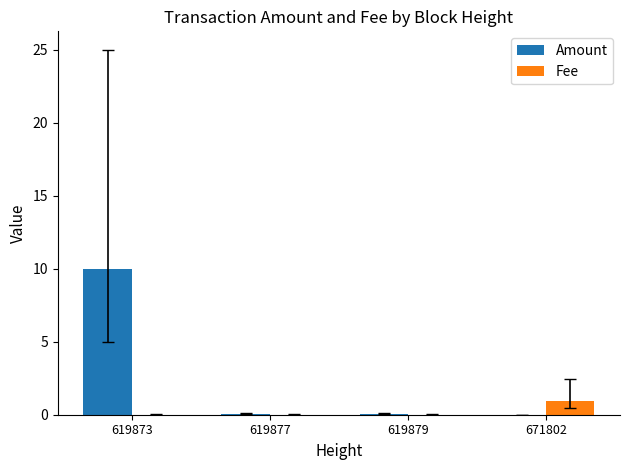

What is the average value of the Amount series?

2.5